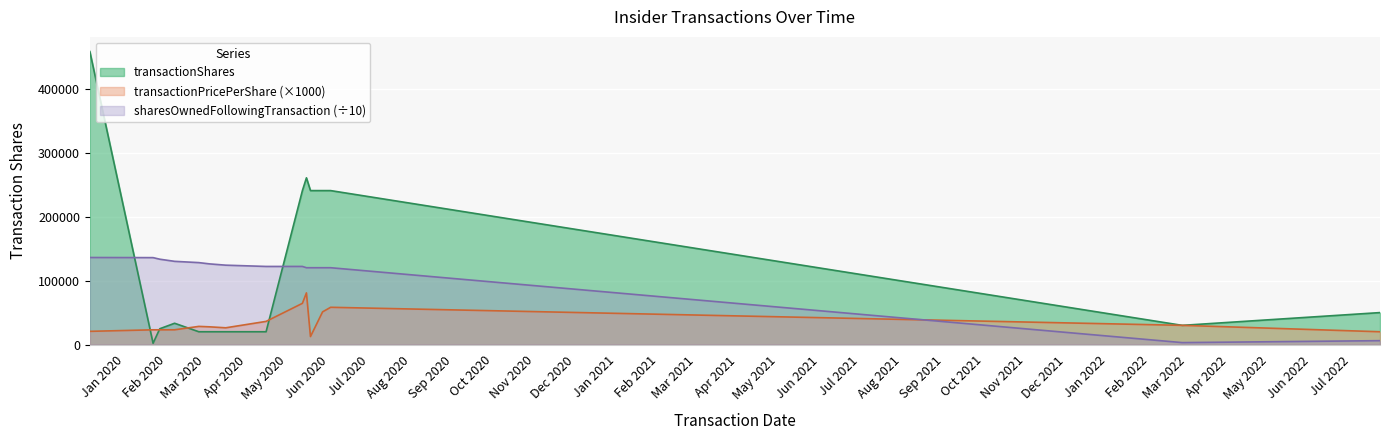

What is the value of the transactionShares point at the 13th from the left?

241000.0